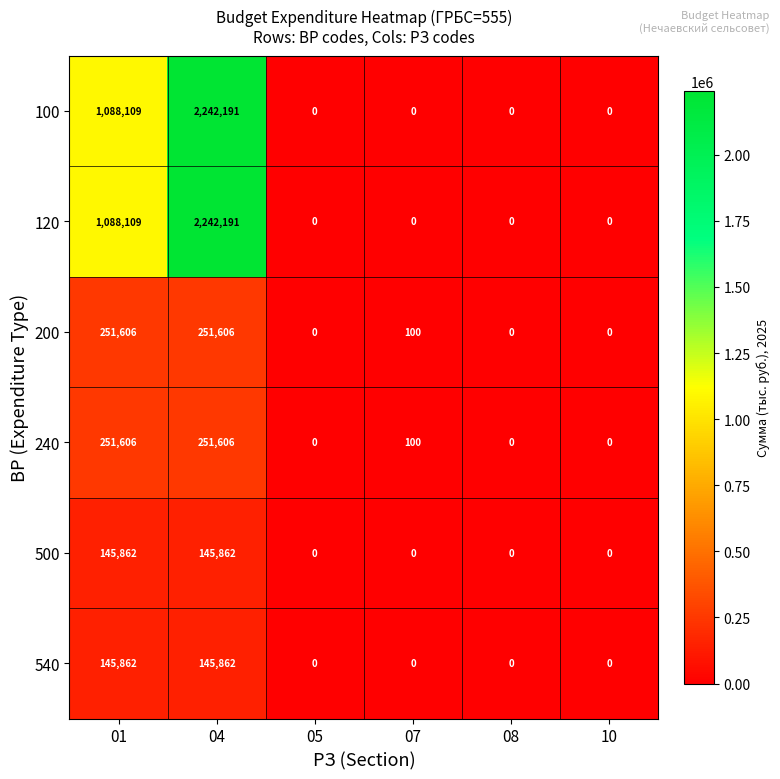

Is it true that 500 equals 145862 at 04?

True